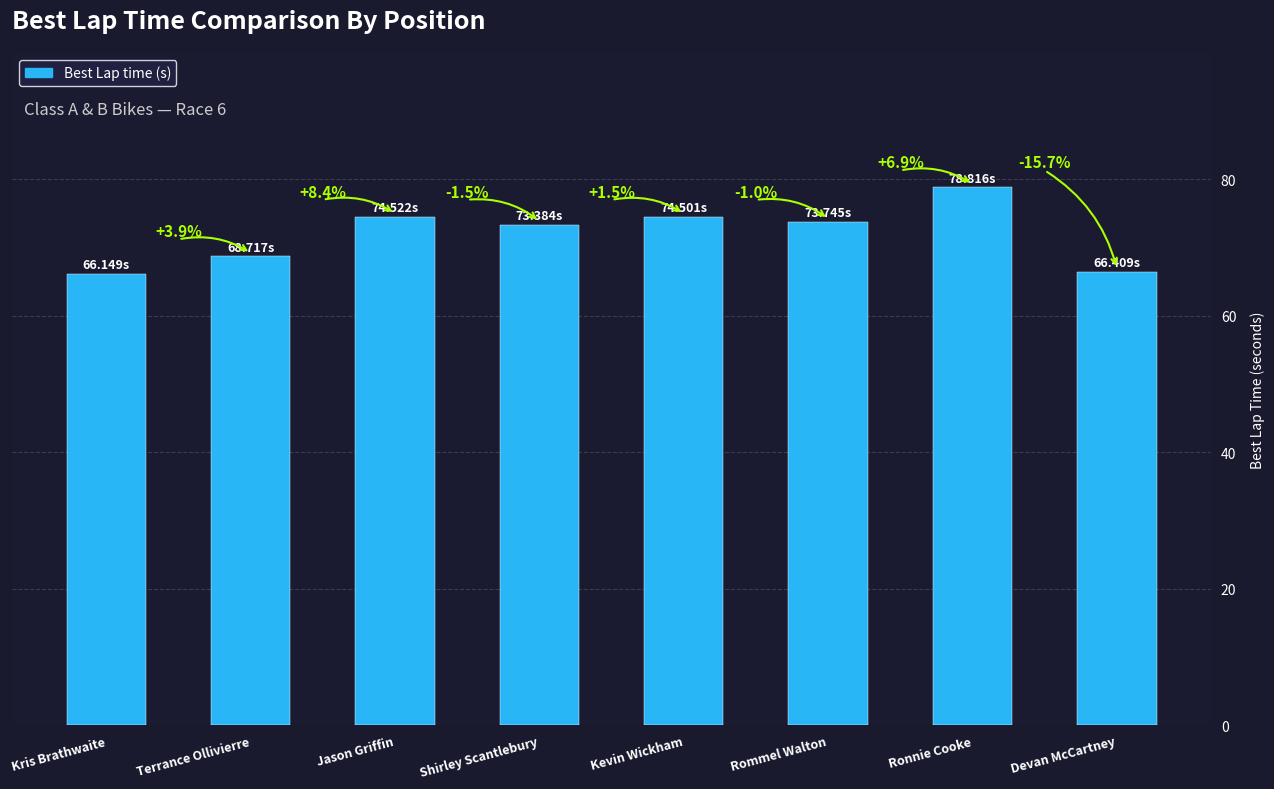

What is the change in value from Jason Griffin to Shirley Scantlebury?

-1.1